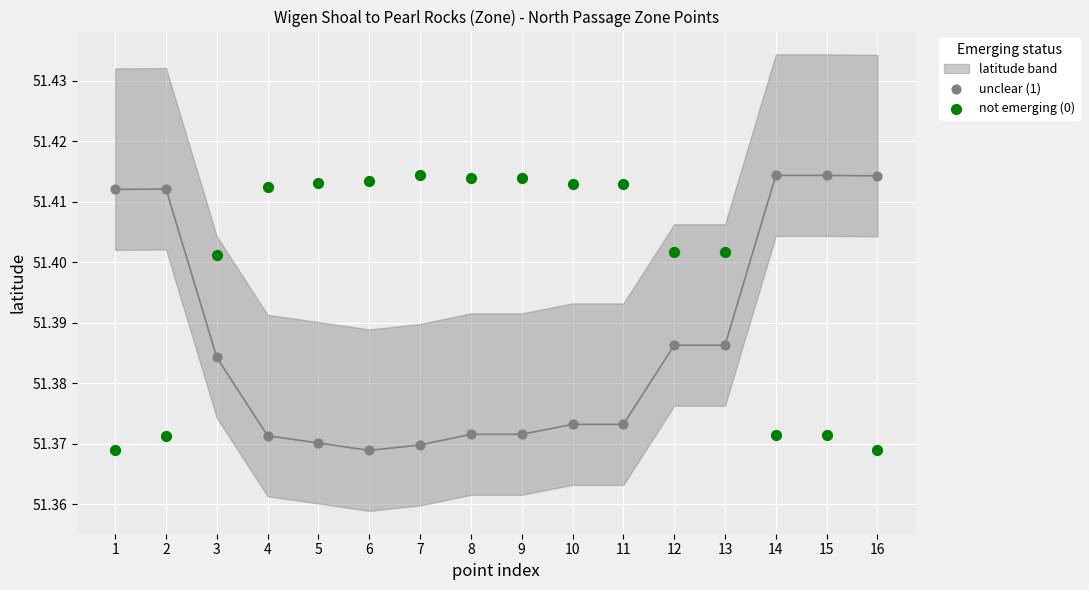

What is the X range (max minus min) for the scatter plot?

15.0